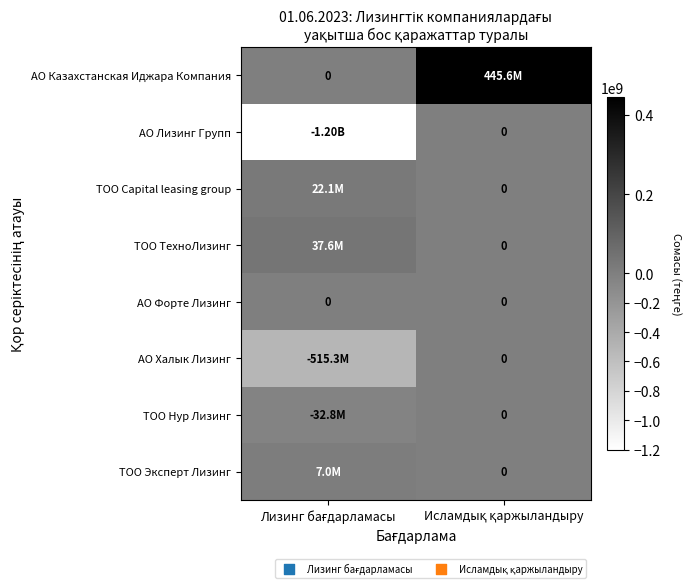

Which category has the highest value across all series?

Исламдық қаржыландыру